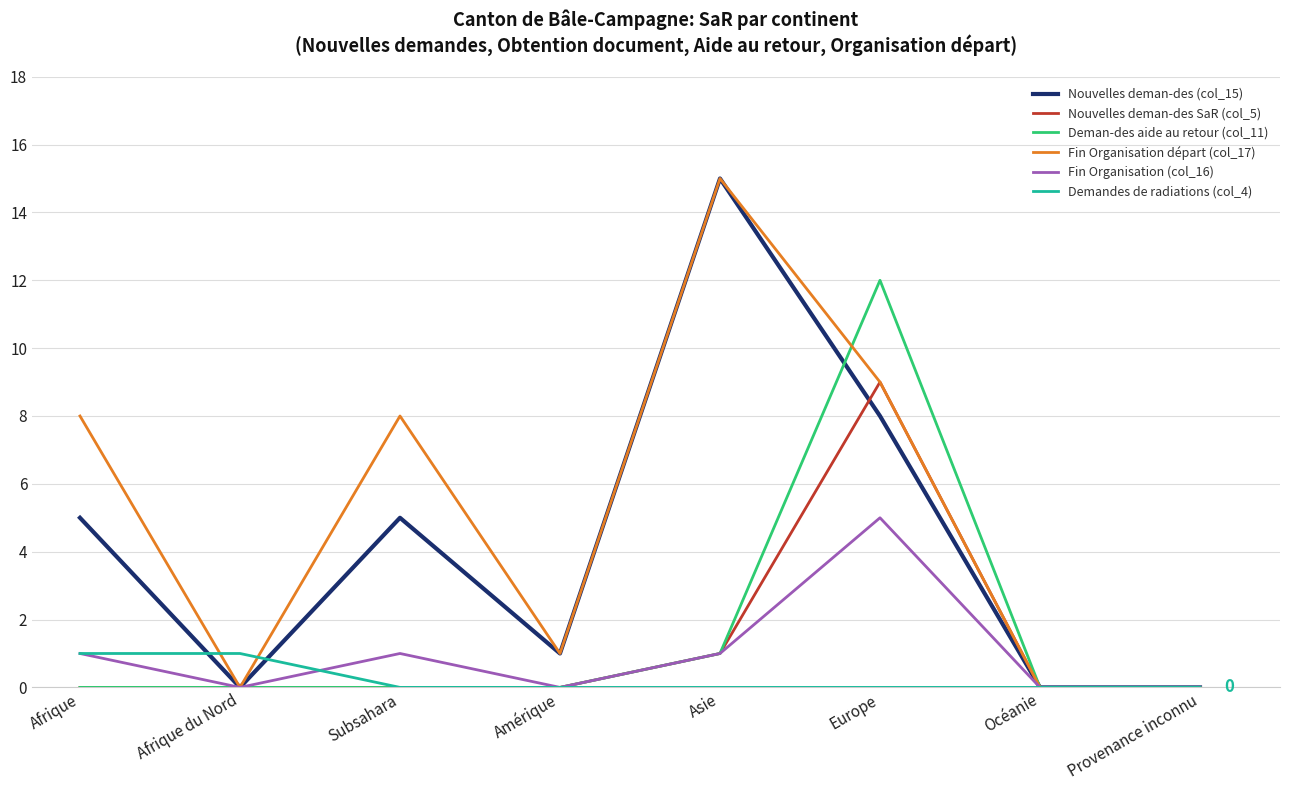

Does the chart have visible grid lines?

Yes